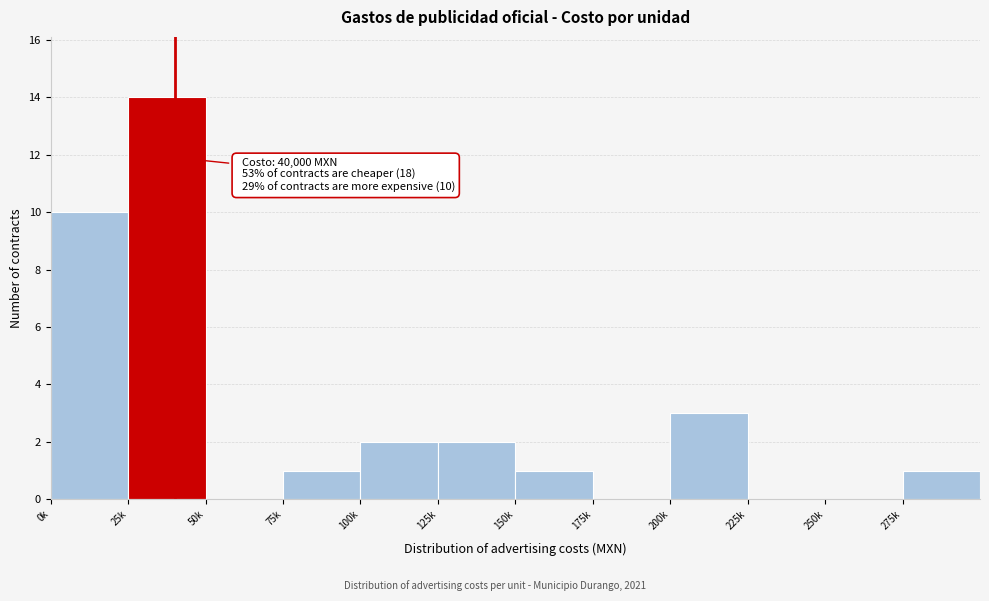

Reading left to right, list all the values displayed in this chart.

0k=10	25k=14	50k=0	75k=1	100k=2	125k=2	150k=1	175k=0	200k=3	225k=0	250k=0	275k=1